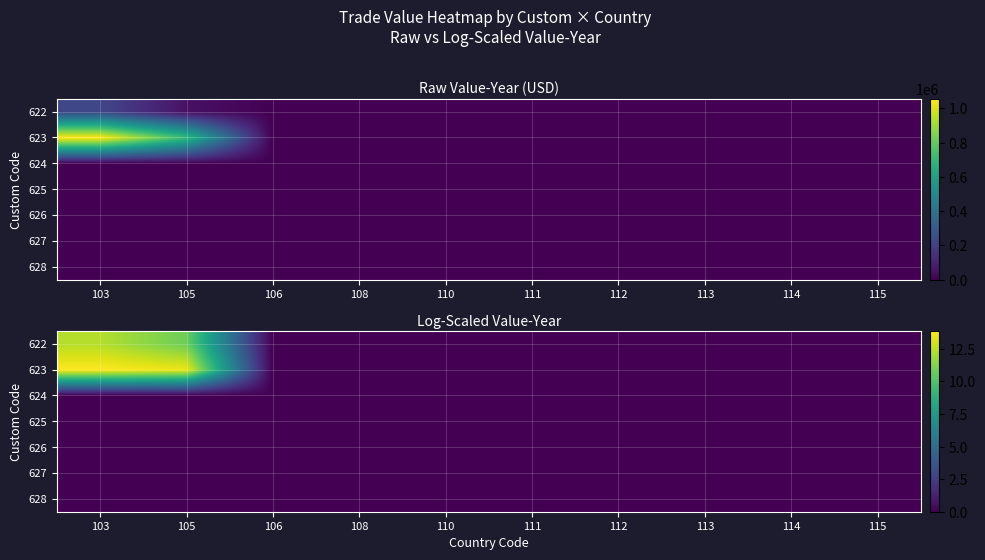

List the labels in order of 627 value, smallest first.

103, 105, 106, 108, 110, 111, 112, 113, 114, 115